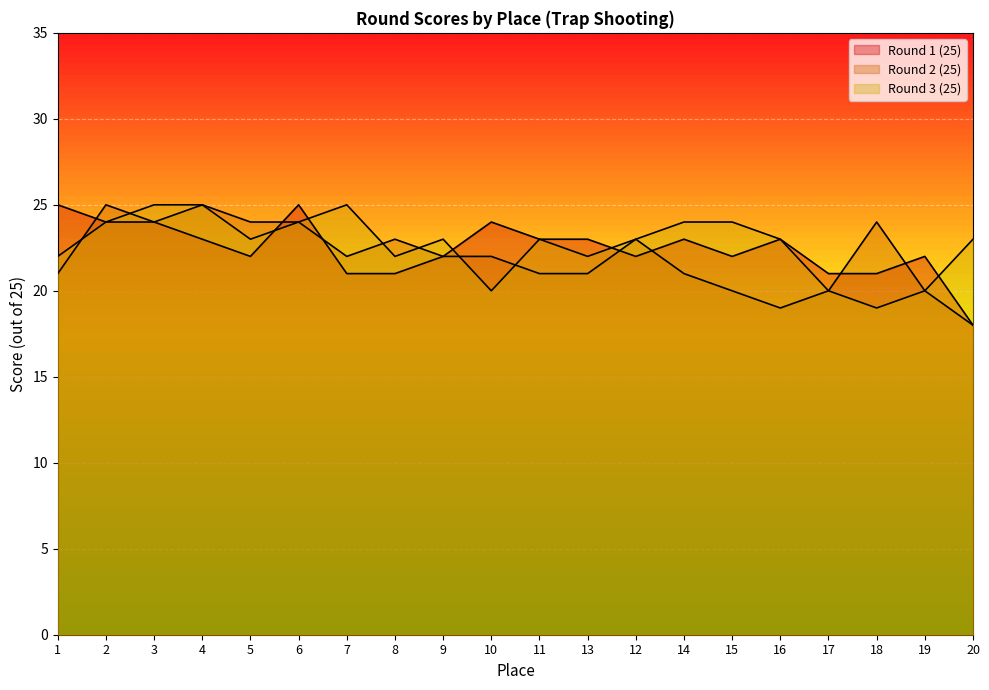

How many data points in Round 2 (25) are less than 22?

9